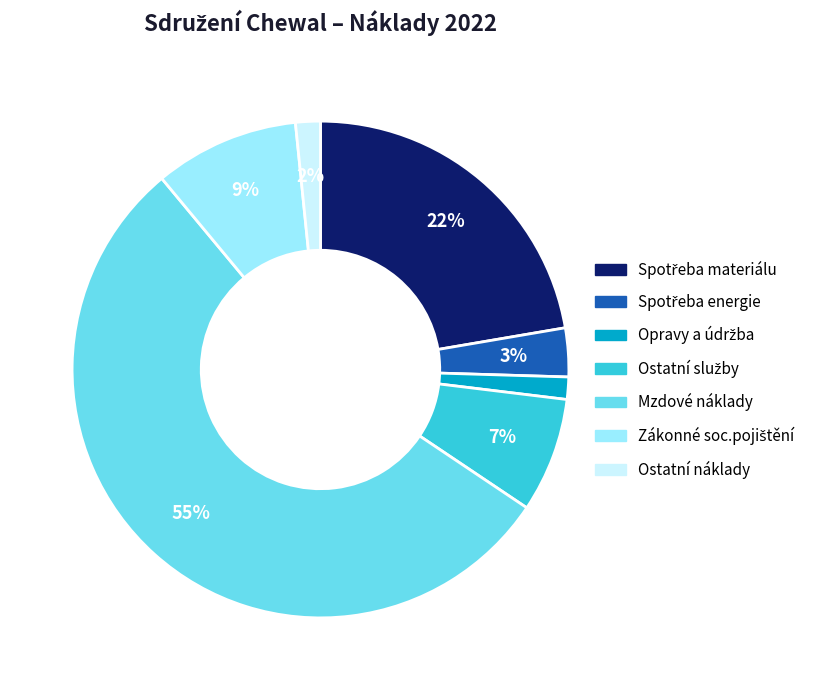

To the nearest percent, what is the average slice percentage?

14%